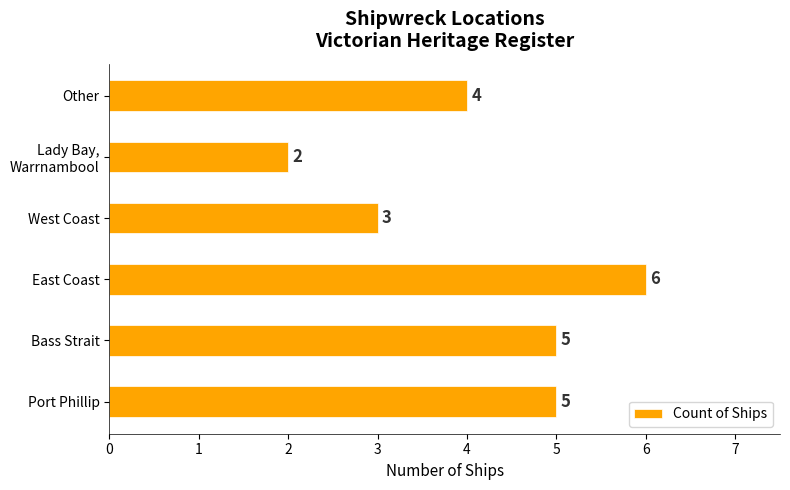

True or false: the data shows 5 at Bass Strait.

True